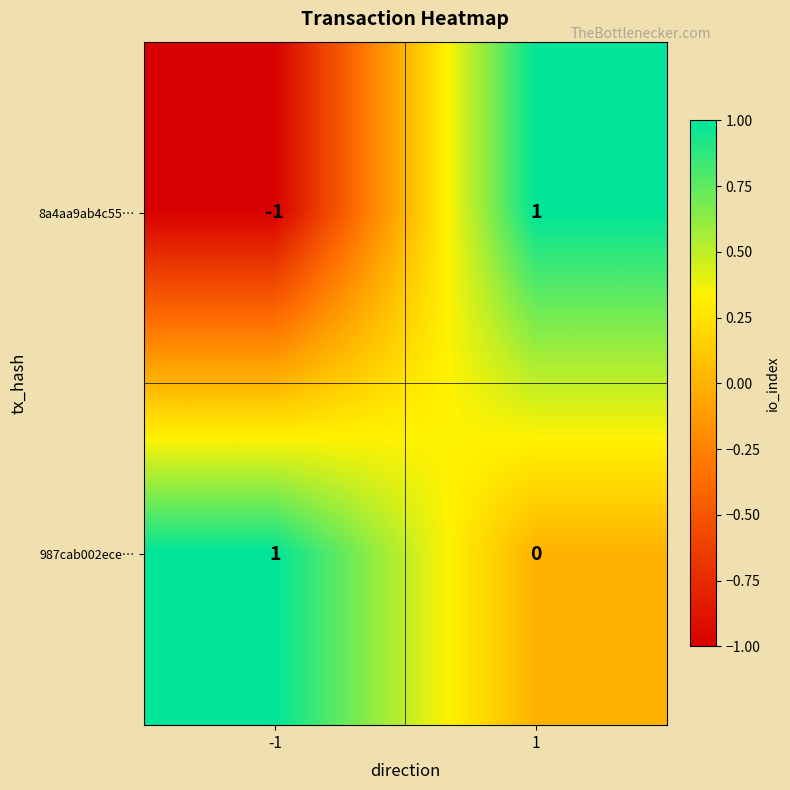

Is it true that 8a4aa9ab4c55… equals 1 at 1?

True